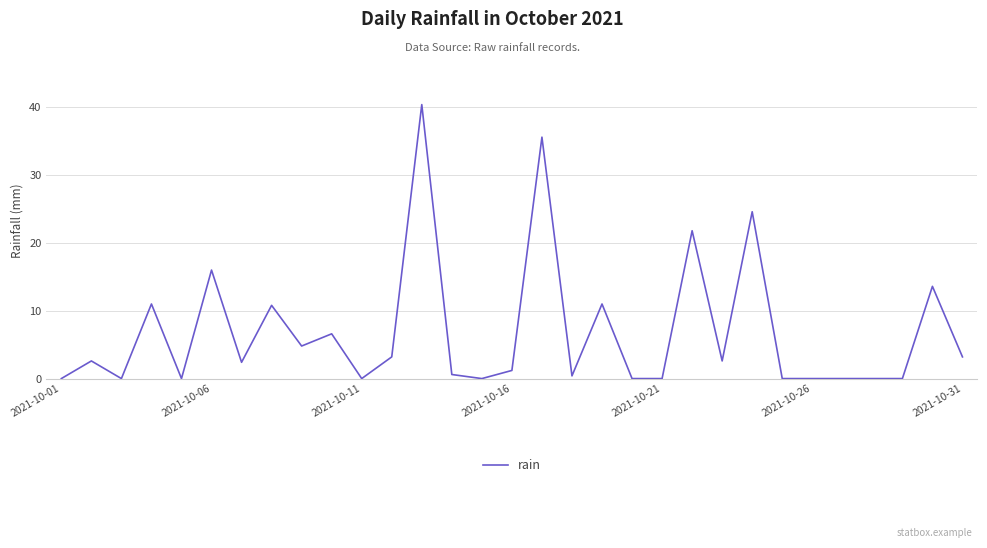

Count the number of values greater than 2.

16